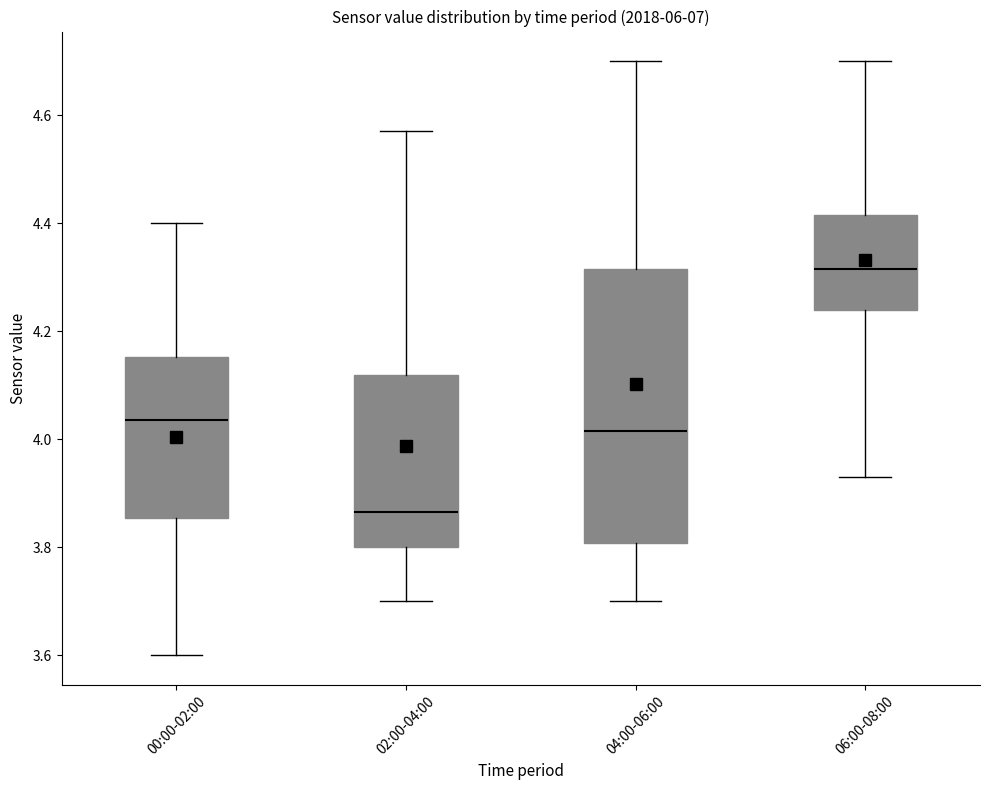

Reading left to right, transcribe this box plot: for each box, give where its median line is, the range the box spans, and where its two whiskers end, as read against the y-axis. The values are not printed on the chart, so give them approximately, as read against the axis.

00:00-02:00: median 4.04, box 3.86 to 4.16, whiskers 3.60 to 4.40
02:00-04:00: median 3.86, box 3.80 to 4.12, whiskers 3.70 to 4.58
04:00-06:00: median 4.02, box 3.80 to 4.32, whiskers 3.70 to 4.70
06:00-08:00: median 4.32, box 4.24 to 4.42, whiskers 3.94 to 4.70